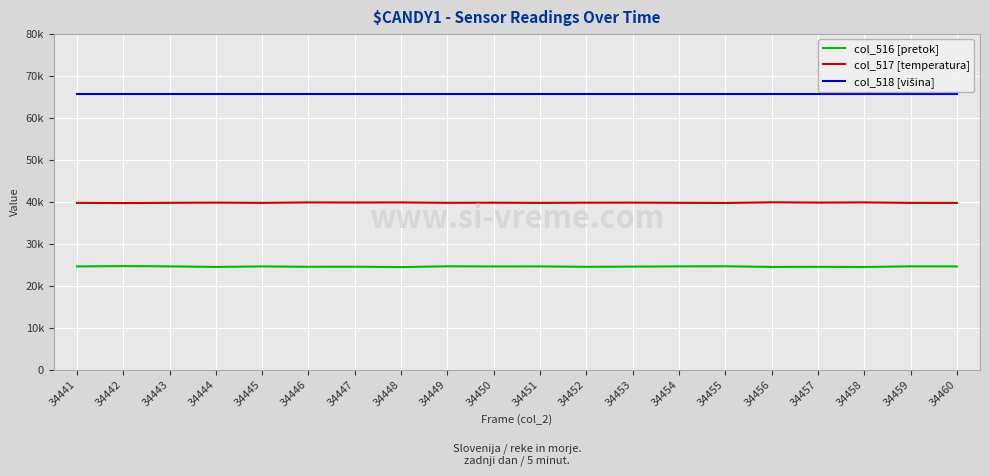

True or false: col_517 [temperatura] has a value of 69345 at 34445.

False